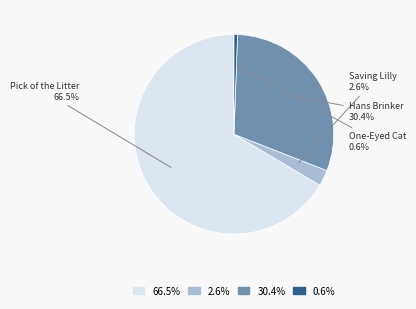

Is there a majority slice in this chart?

Yes